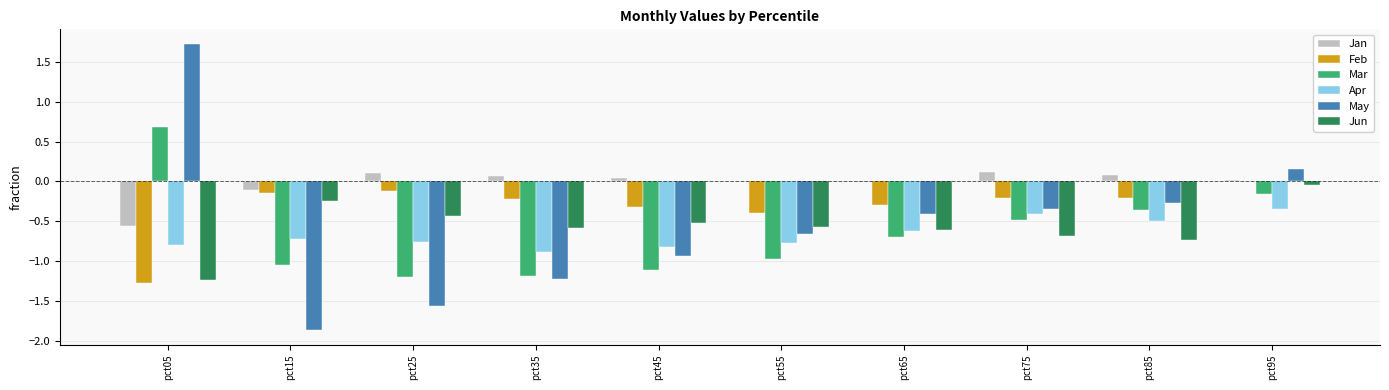

At which category is the sum across all series the highest?

pct95